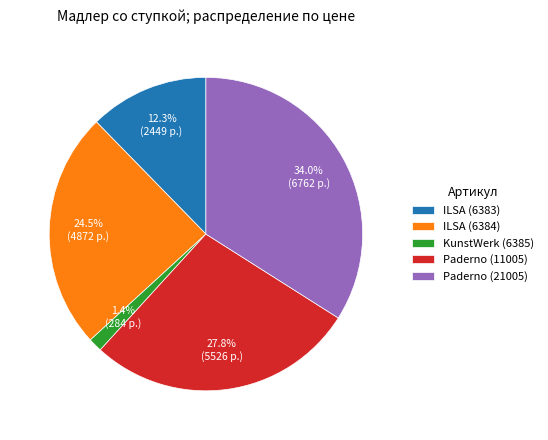

To the nearest percent, what is the difference between the largest and smallest slice percentages?

33%